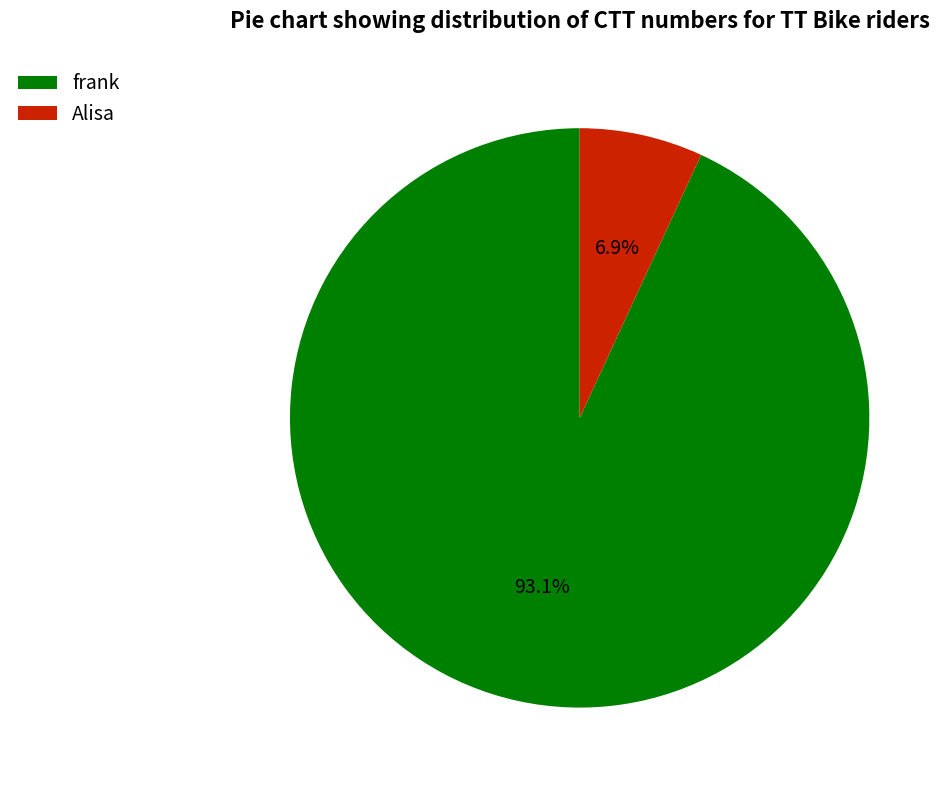

Which has a higher value, Alisa or frank?

frank